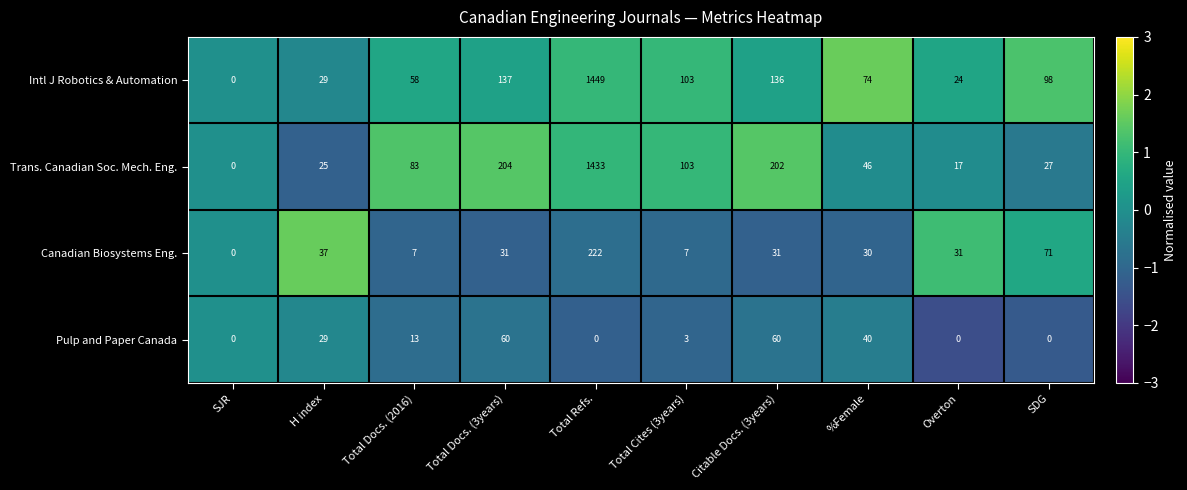

What is the sum of the Canadian Biosystems Eng. values at Total Docs. (3years) and %Female?

61